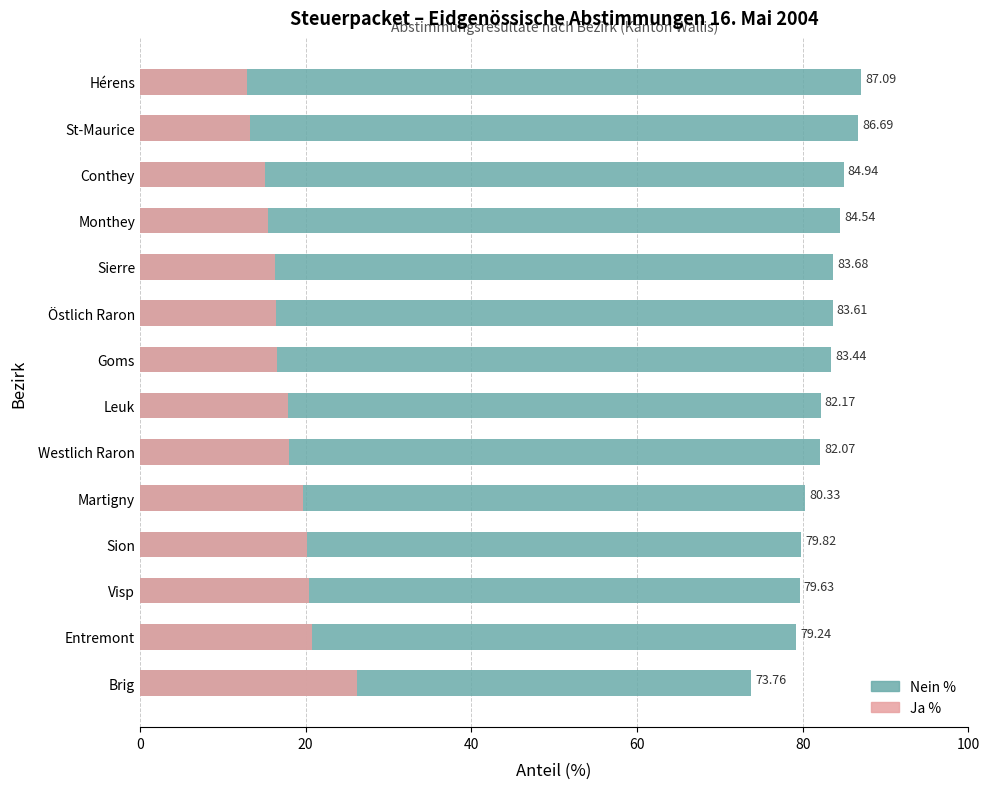

What is the maximum value shown in the chart?

87.1